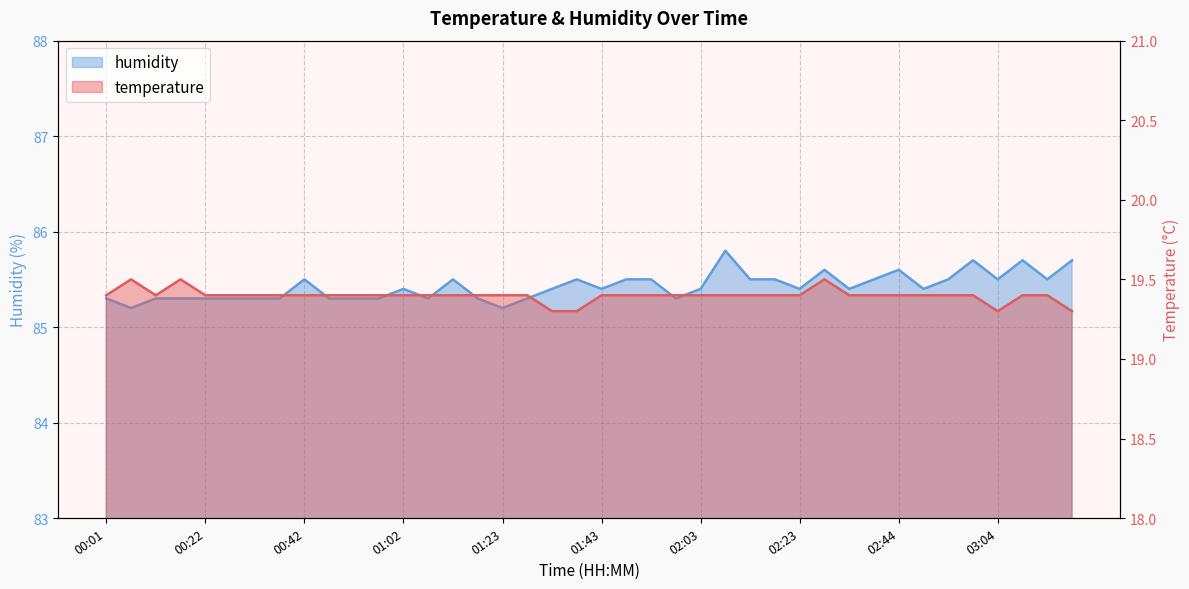

In temperature, how many points are lower than both neighbors (excluding endpoints)?

2